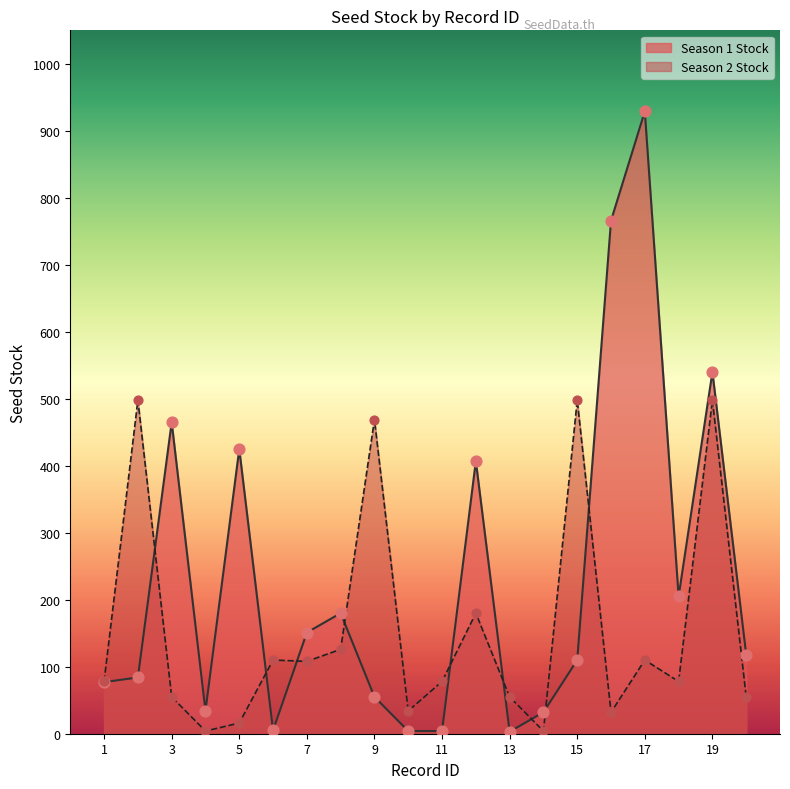

Which series has the largest Y range (max minus min)?

Season 1 Stock